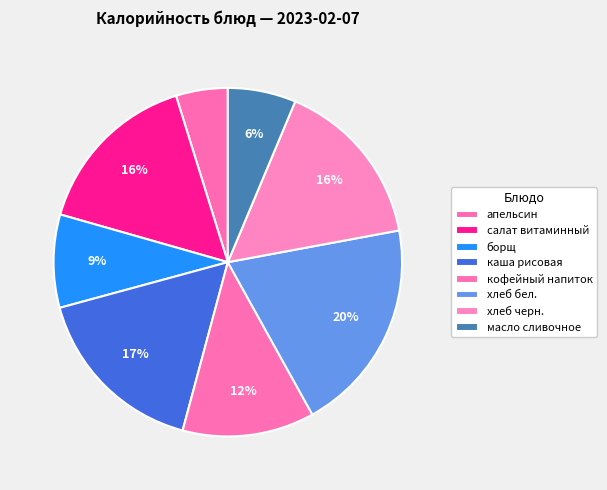

Rank the categories by value from highest to lowest.

хлеб бел., каша рисовая, салат витаминный, хлеб черн., кофейный напиток, борщ, масло сливочное, апельсин